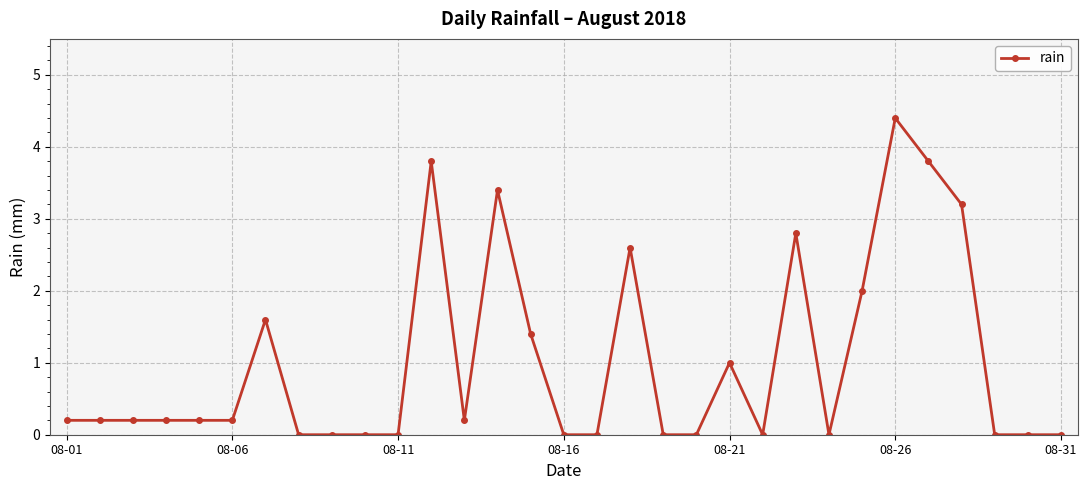

Count the number of categories in the chart.

31